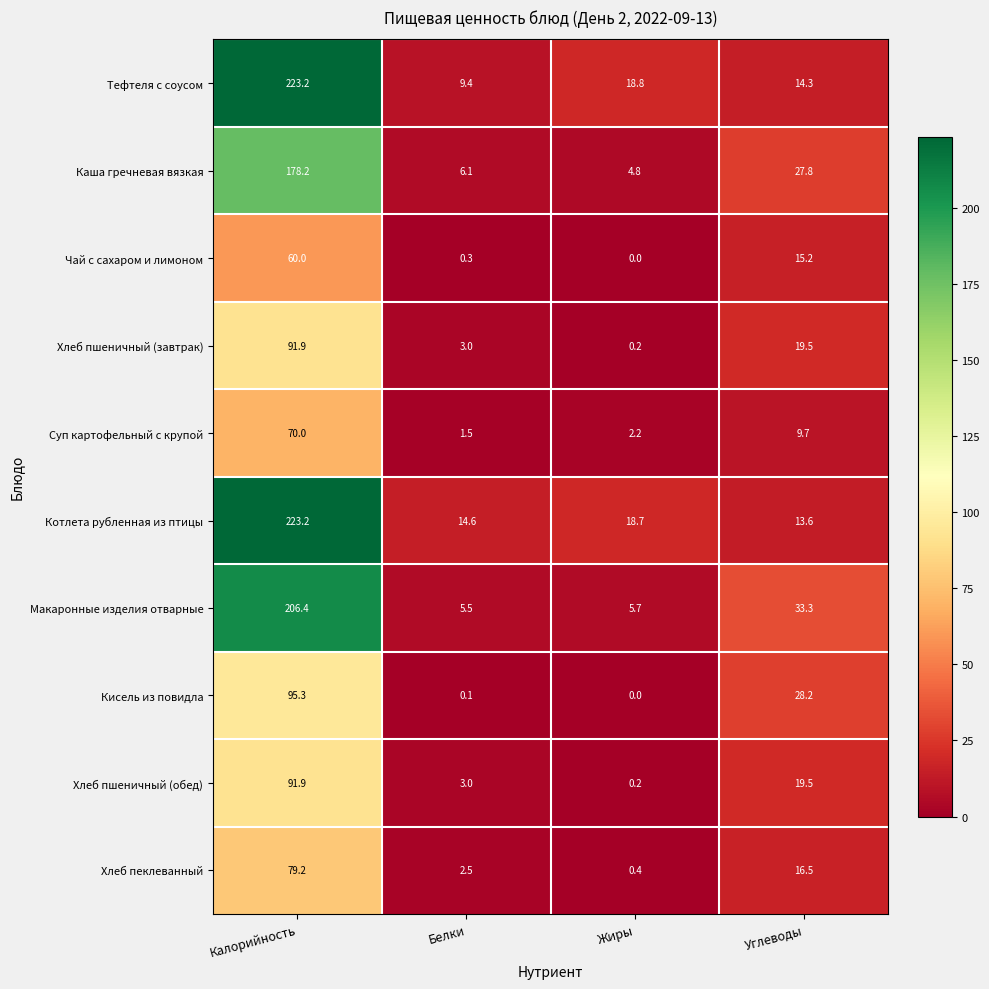

Rank the categories by Макаронные изделия отварные value from highest to lowest.

Калорийность, Углеводы, Жиры, Белки